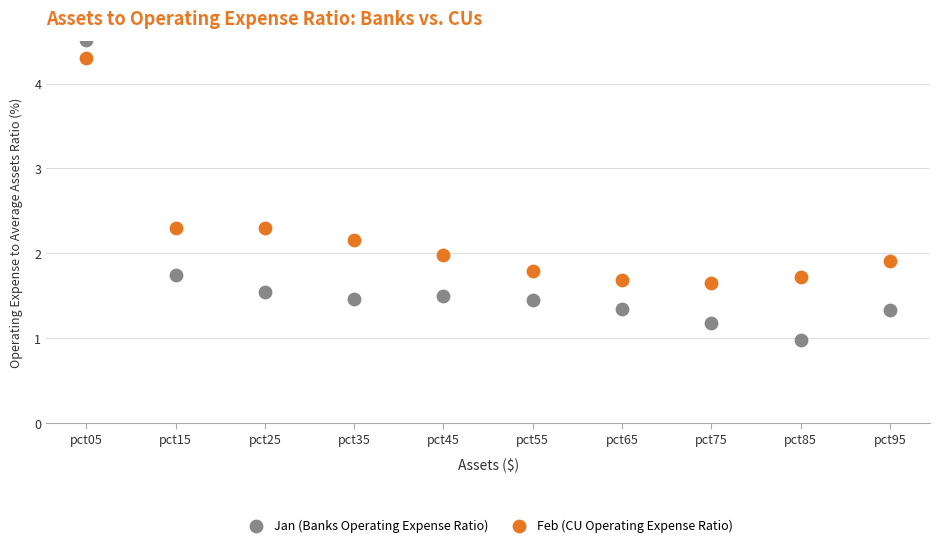

Which series contains the lowest Y value?

Jan (Banks Operating Expense Ratio)